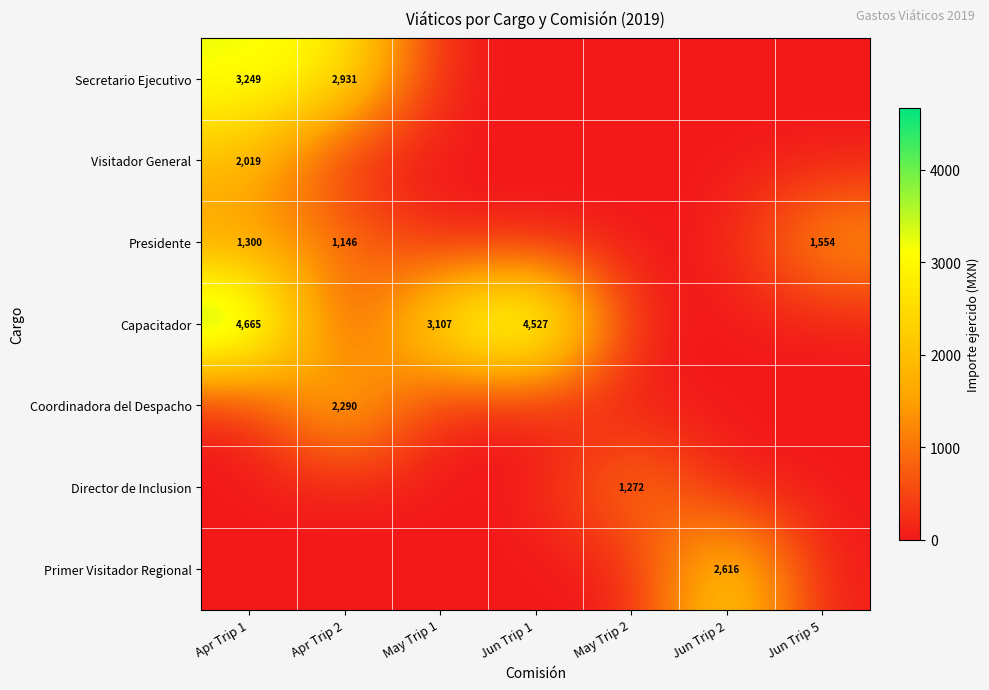

Is it true that Capacitador equals 4527 at Jun Trip 1?

True